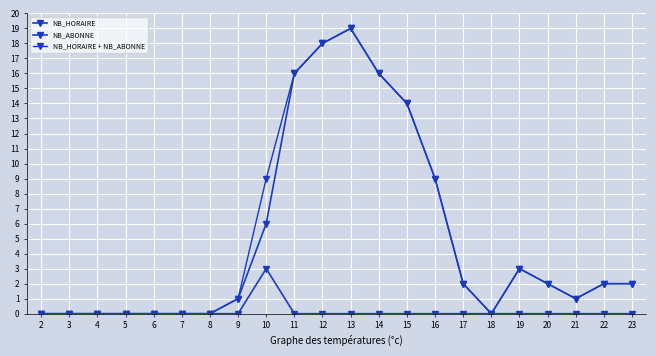

How many lines are shown in the chart?

3